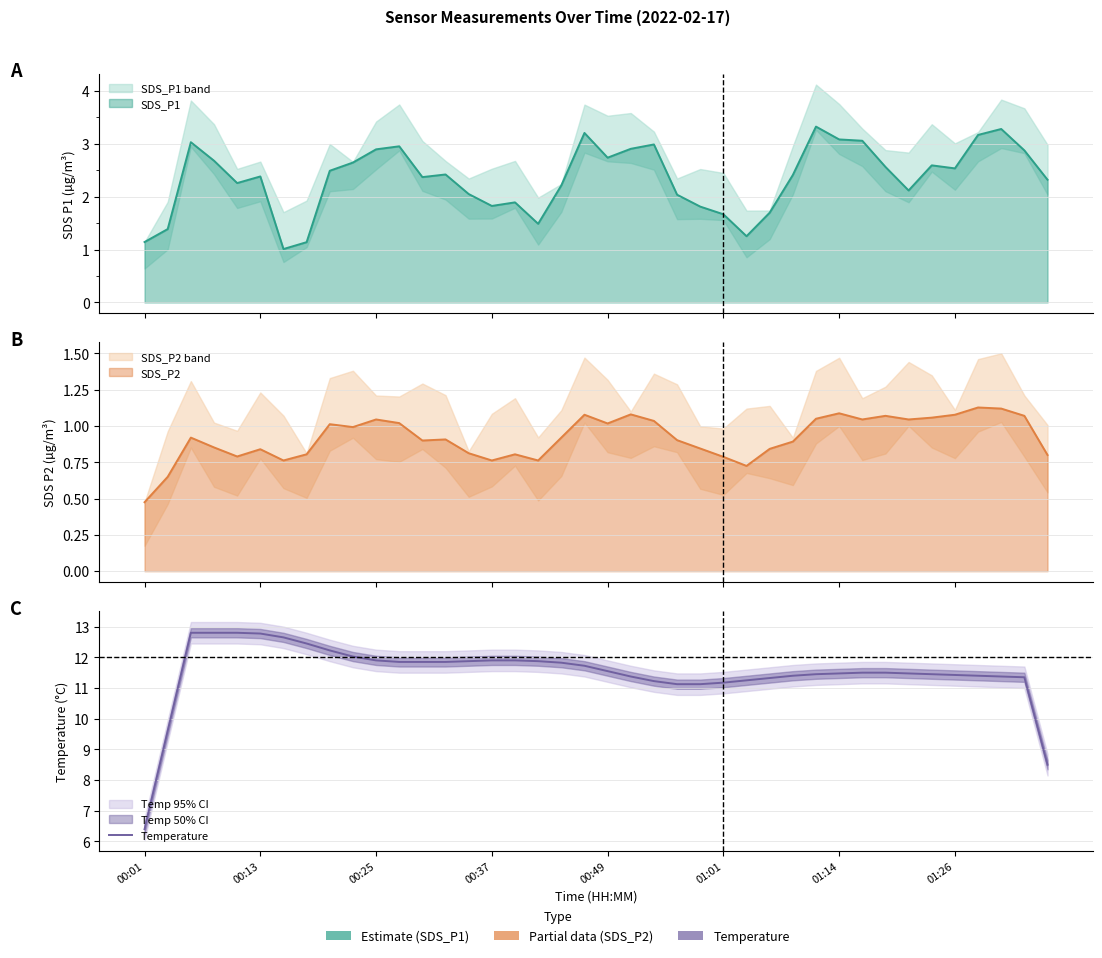

The chart shows a value of 11.5 at 01:14. True or false?

True